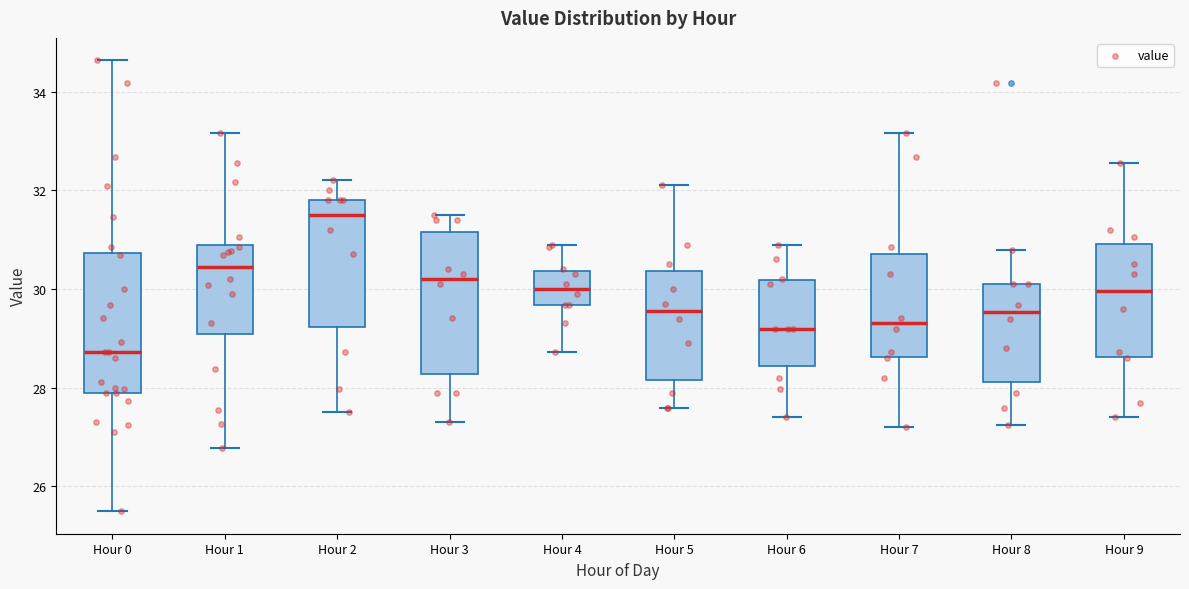

Which box has the lowest median line?

Hour 0